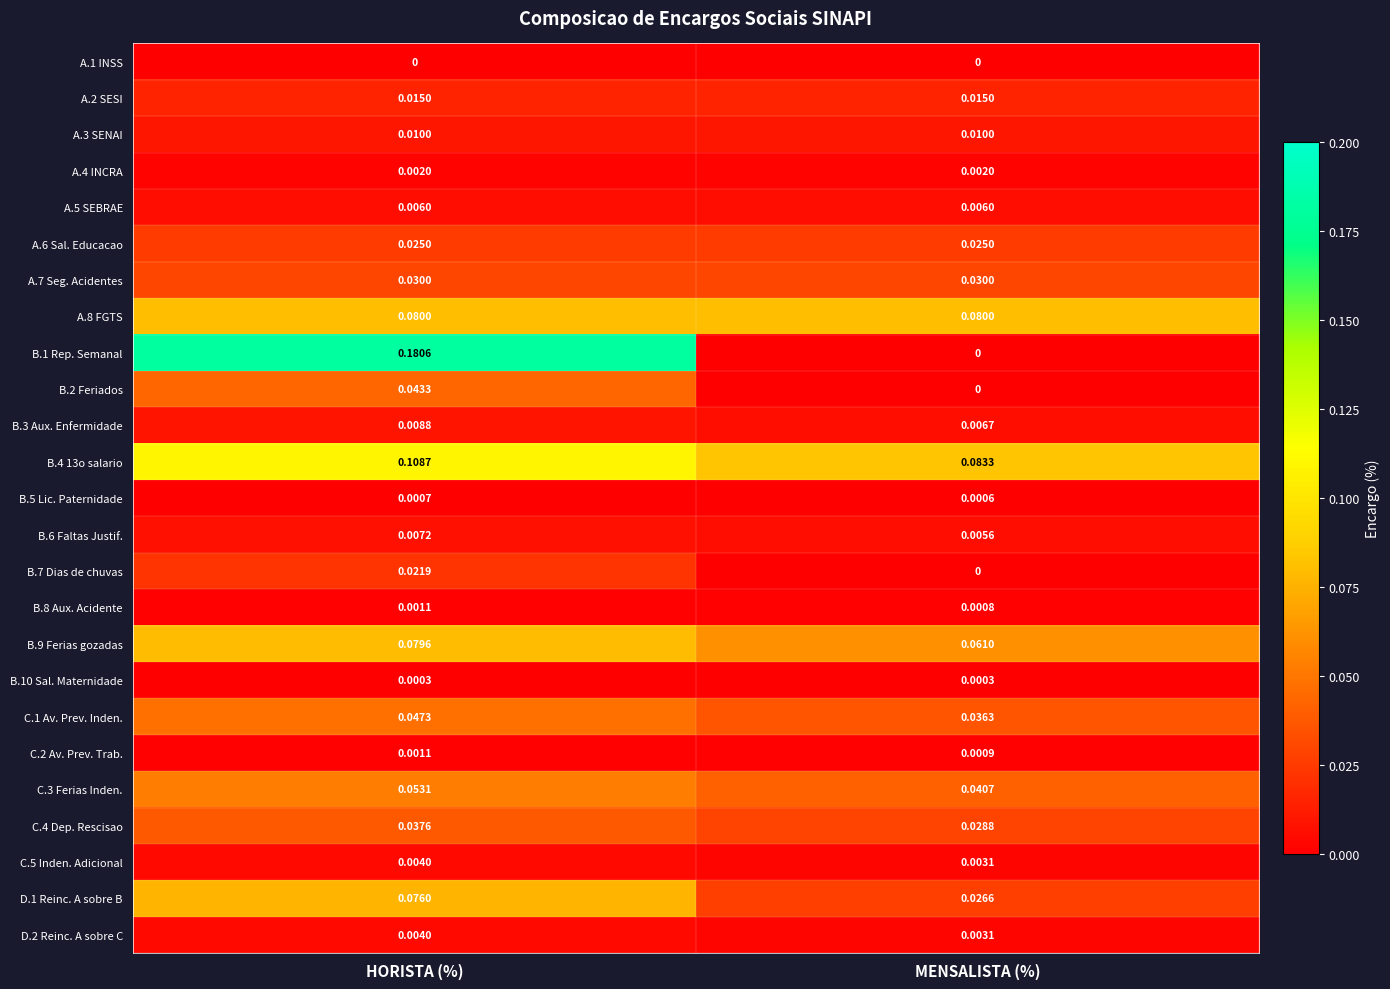

List the labels in order of B.3 Aux. Enfermidade value, largest first.

HORISTA (%), MENSALISTA (%)